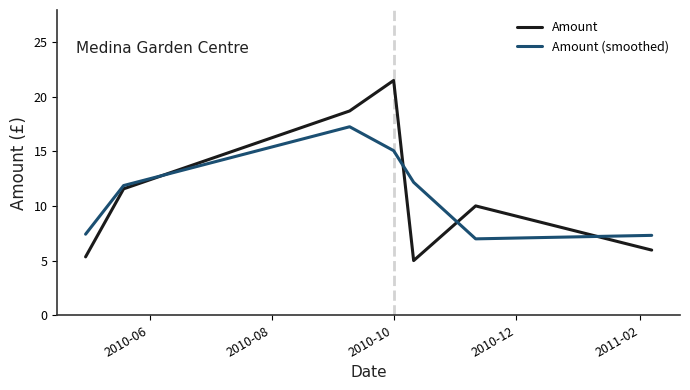

True or false: Amount (smoothed) and Amount cross at least once.

True